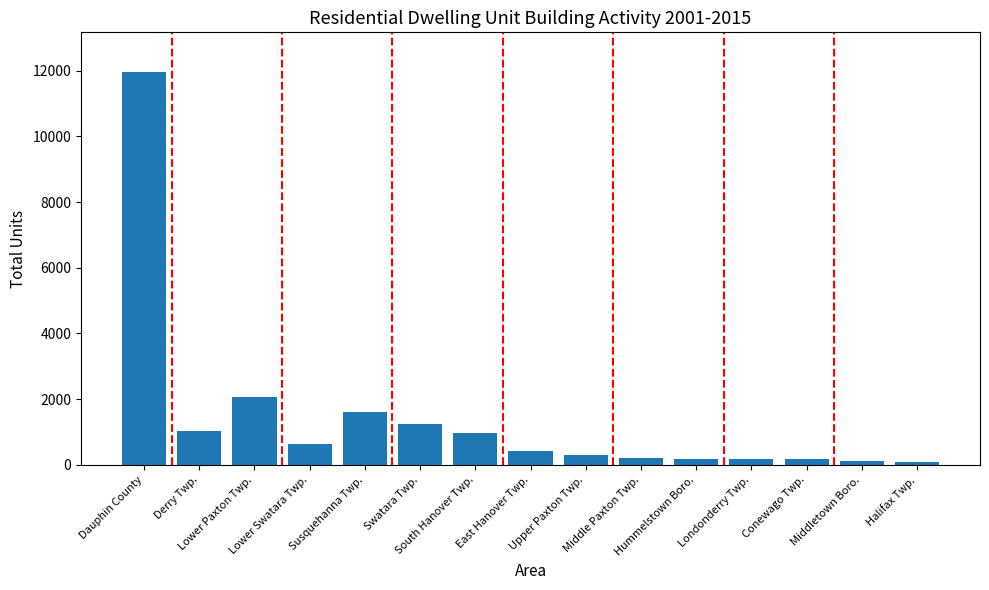

What is the label of the 12th bar from the right?

Lower Swatara Twp.